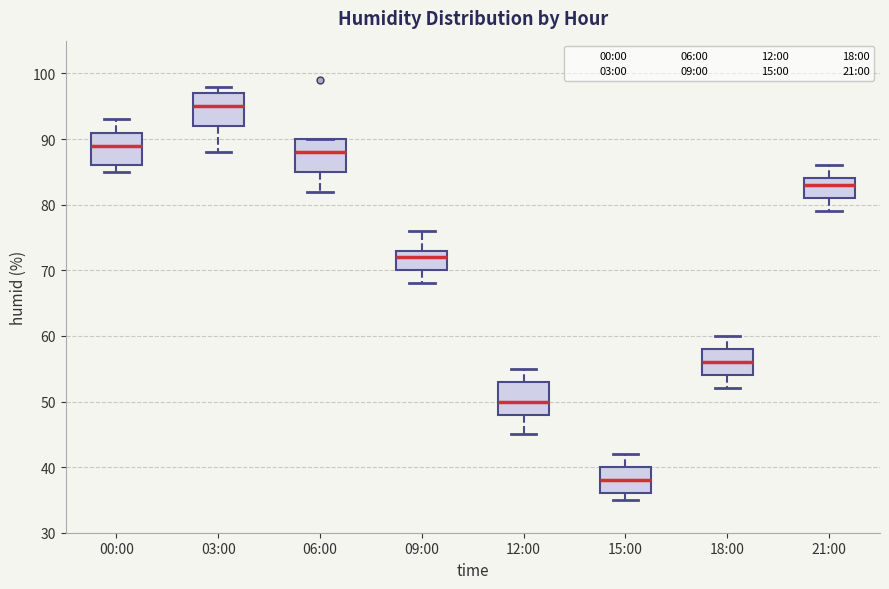

Reading left to right, read every box against the y-axis: the position of its median line, the range the box covers, and the ends of its whiskers. The values are not printed on the chart, so give them approximately, as read against the axis.

00:00: median 89, box 86 to 91, whiskers 85 to 93
03:00: median 95, box 92 to 97, whiskers 88 to 98
06:00: median 88, box 85 to 90, whiskers 82 to 90
09:00: median 72, box 70 to 73, whiskers 68 to 76
12:00: median 50, box 48 to 53, whiskers 45 to 55
15:00: median 38, box 36 to 40, whiskers 35 to 42
18:00: median 56, box 54 to 58, whiskers 52 to 60
21:00: median 83, box 81 to 84, whiskers 79 to 86